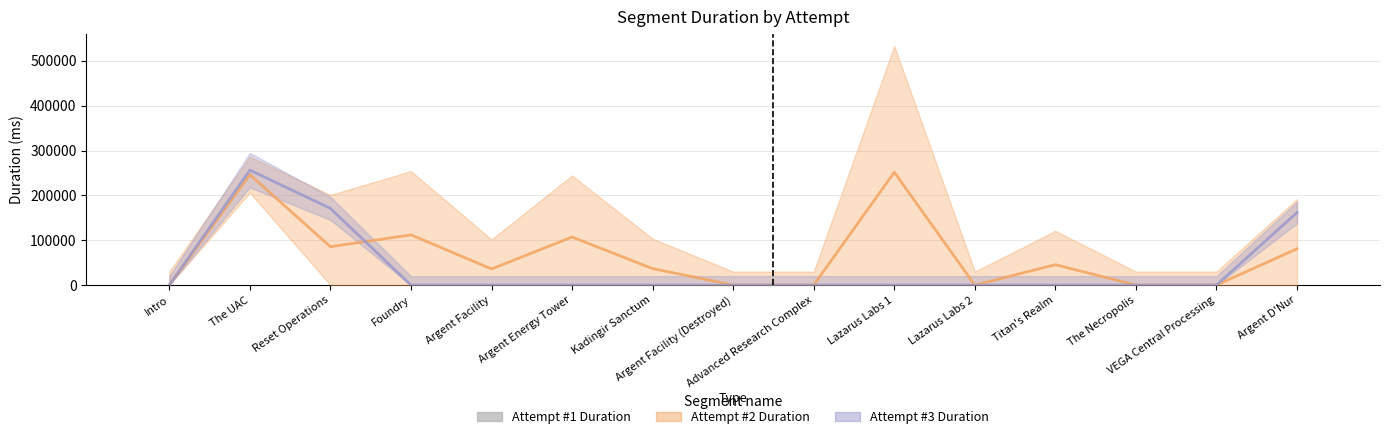

Are the bars horizontal?

No